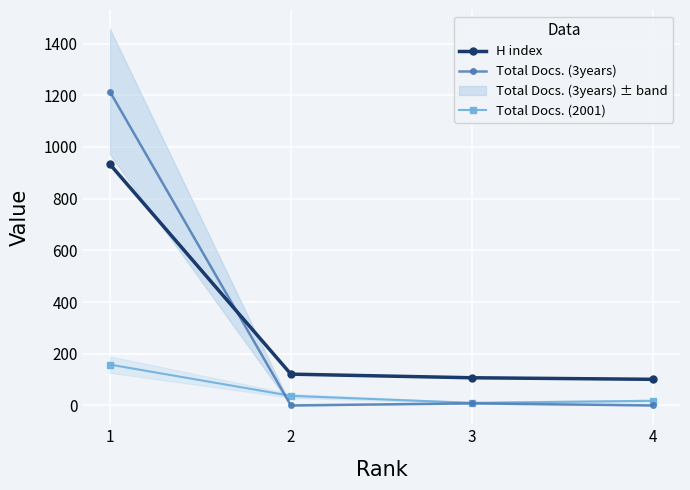

What is the difference between the second highest and second lowest values in the Total Docs. (3years) series?

8